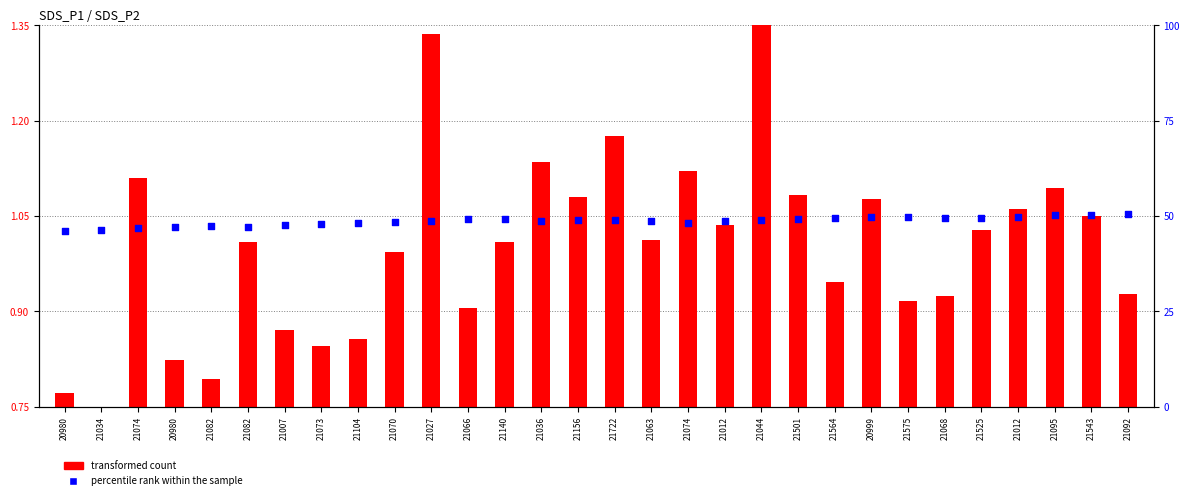

At how many categories does at least one series exceed 32?

30